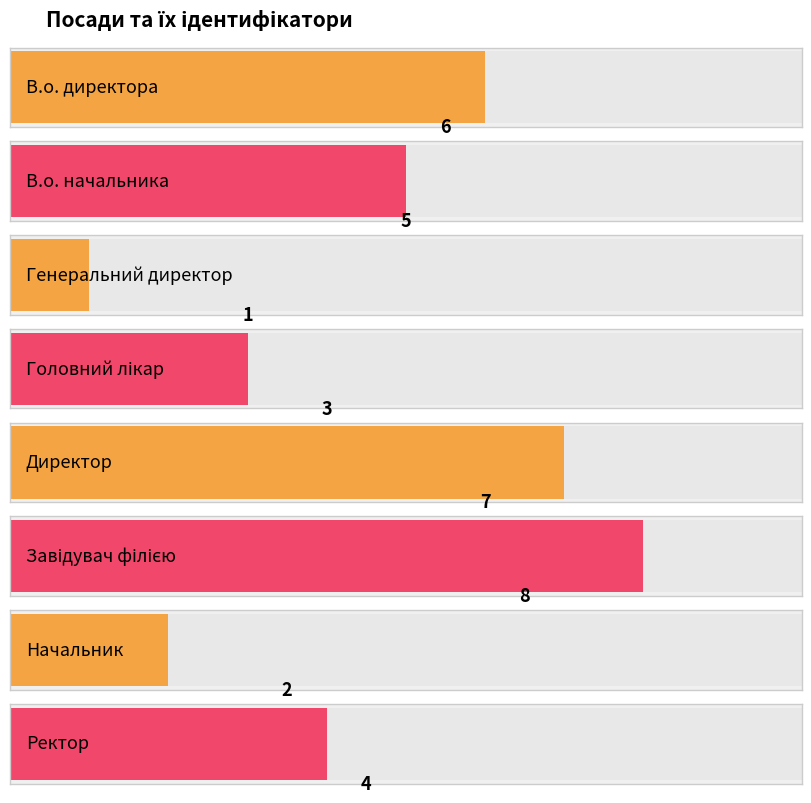

How many bars are there in total?

8